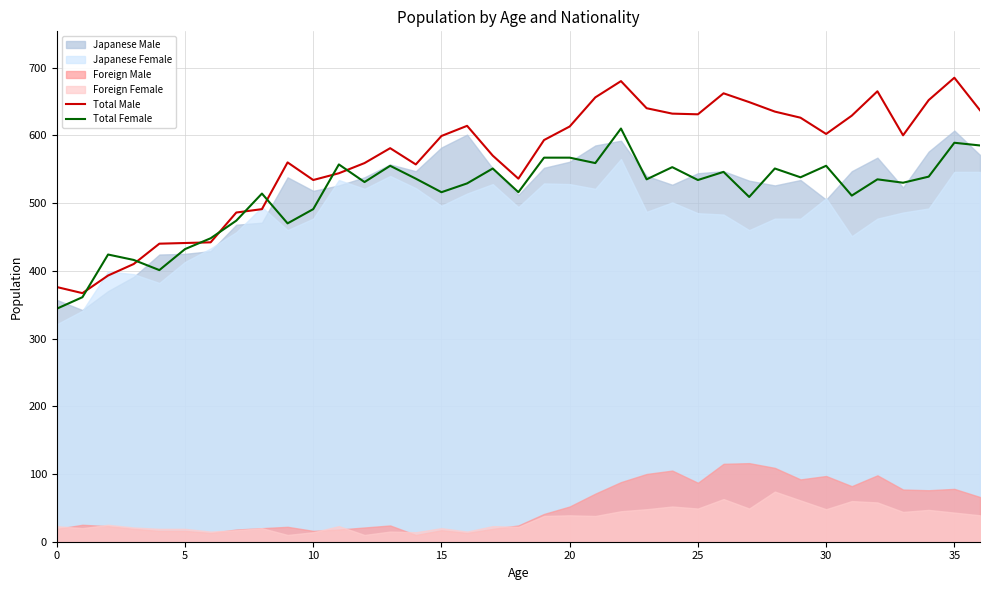

What is the maximum value for Total Male?

685